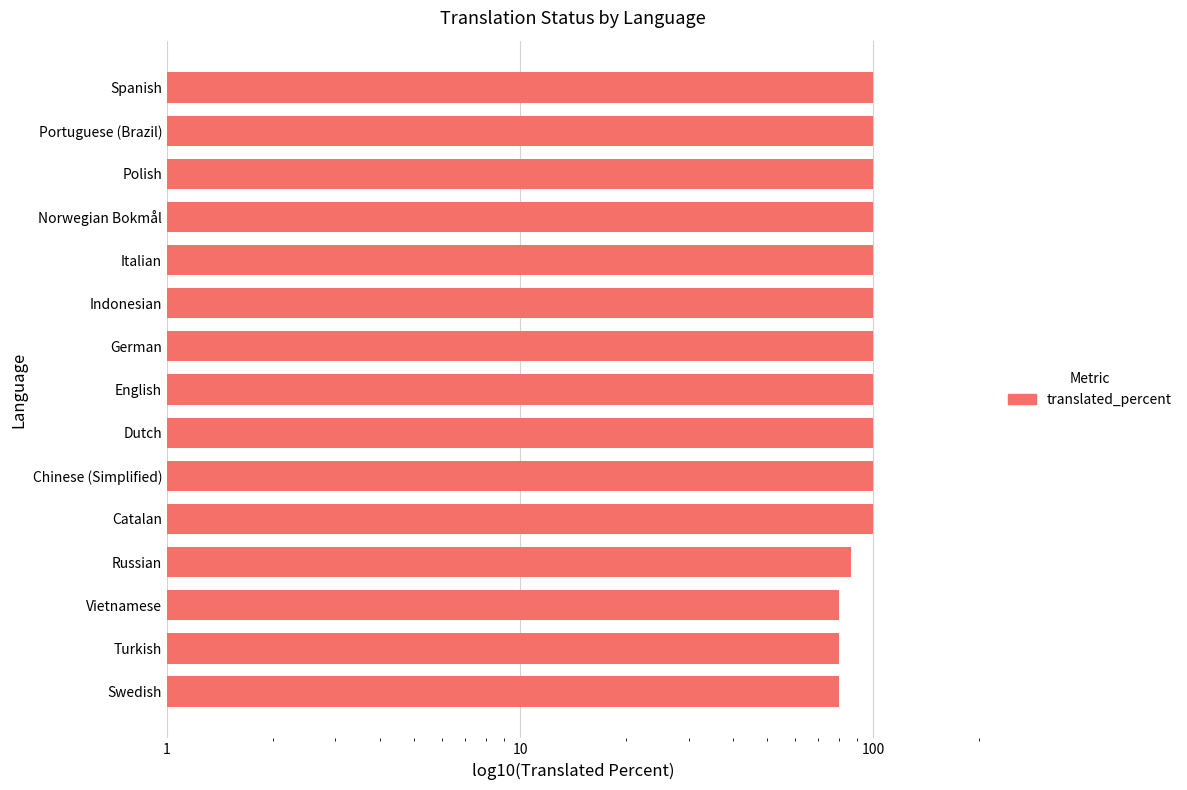

Are the bars horizontal?

Yes